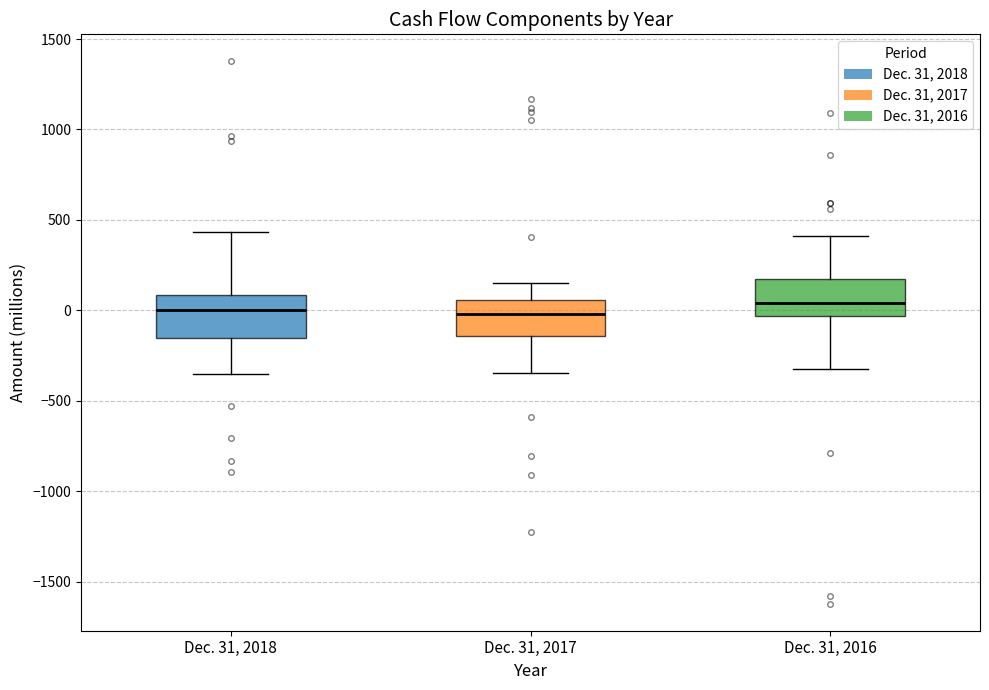

Reading left to right, read every box against the y-axis: the position of its median line, the range the box covers, and the ends of its whiskers. The values are not printed on the chart, so give them approximately, as read against the axis.

Dec. 31, 2018: median 0, box -150 to 100, whiskers -350 to 450
Dec. 31, 2017: median 0, box -150 to 50, whiskers -350 to 150
Dec. 31, 2016: median 50, box -50 to 200, whiskers -300 to 400